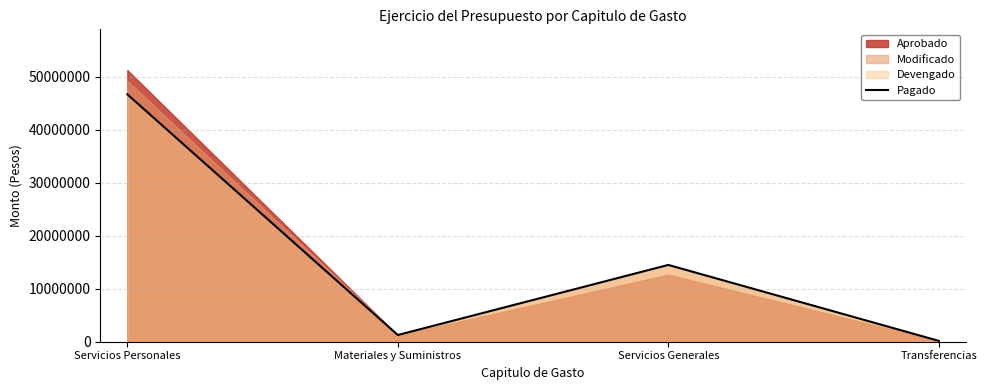

Reading left to right, extract all data points from this chart.

Servicios Personales=46679589.5	Materiales y Suministros=1265413.9	Servicios Generales=14490068.0	Transferencias=161830.0